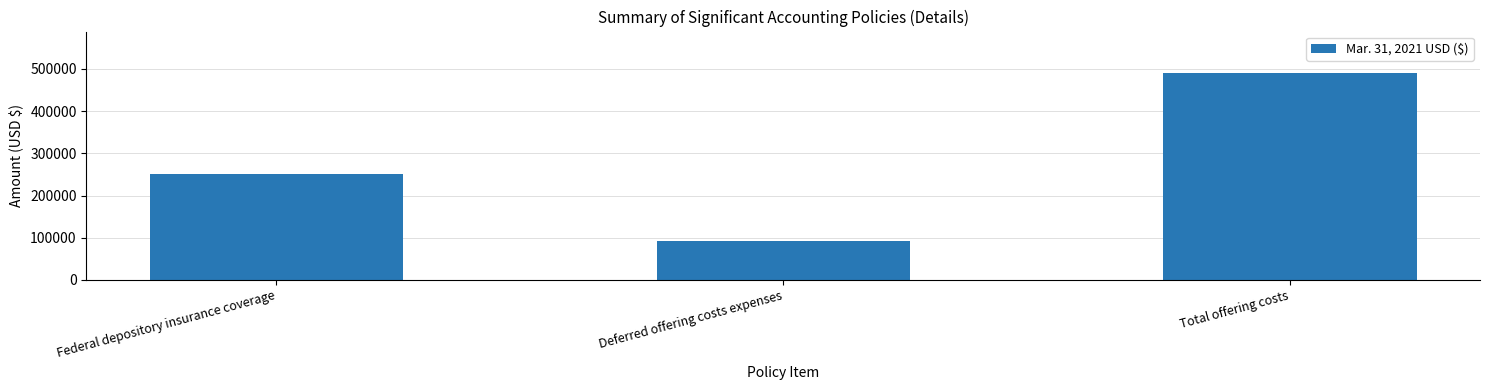

Rank the categories by value from highest to lowest.

Total offering costs, Federal depository insurance coverage, Deferred offering costs expenses